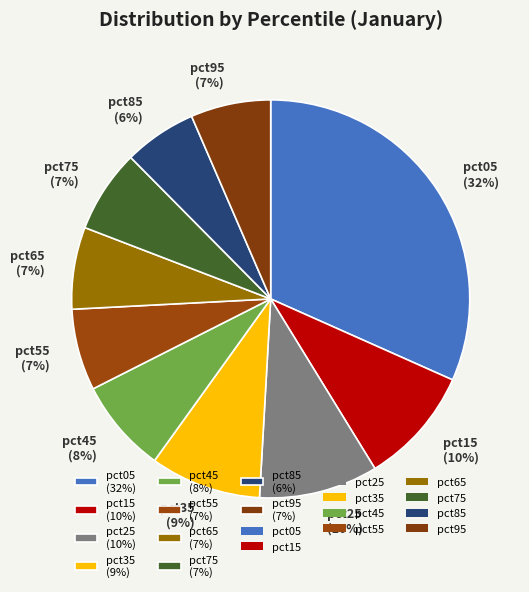

Combined, do pct25 (10%) and pct65 (7%) account for over 50%?

No